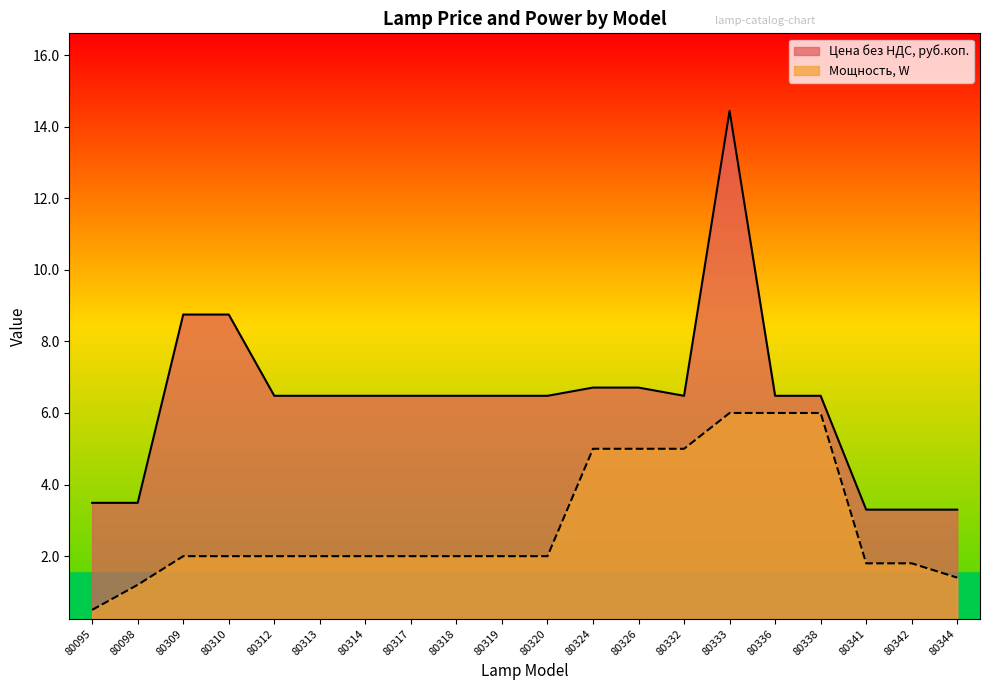

Reading left to right, transcribe all the data shown in this chart.

Цена без НДС, руб.коп.: 3.5	3.5	8.8	8.8	6.5	6.5	6.5	6.5	6.5	6.5	6.5	6.7	6.7	6.5	14.4	6.5	6.5	3.3	3.3	3.3
Мощность, W: 0.5	1.2	2.0	2.0	2.0	2.0	2.0	2.0	2.0	2.0	2.0	5.0	5.0	5.0	6.0	6.0	6.0	1.8	1.8	1.4